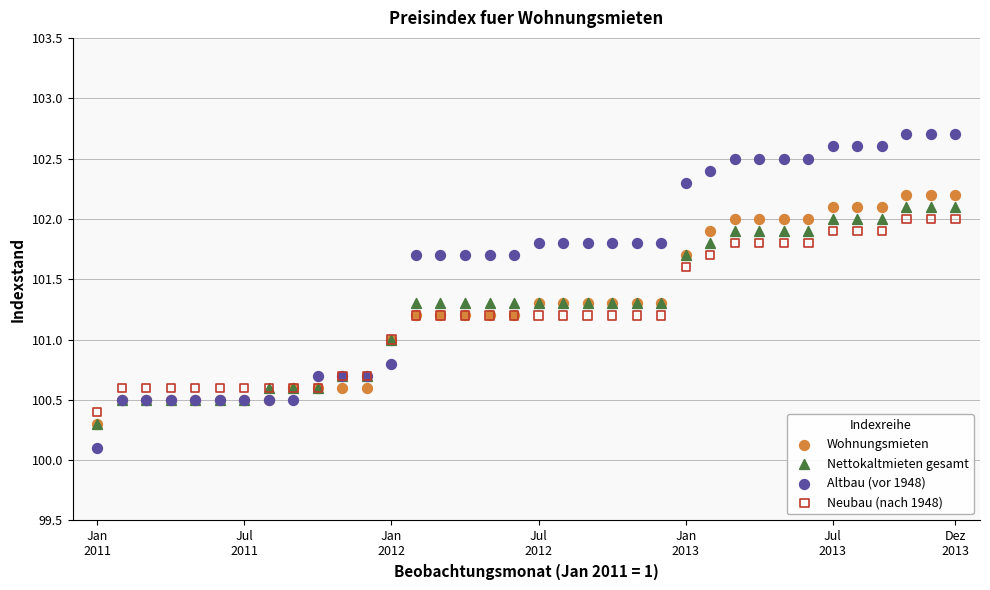

Which series reaches the maximum Y coordinate?

Altbau (vor 1948)